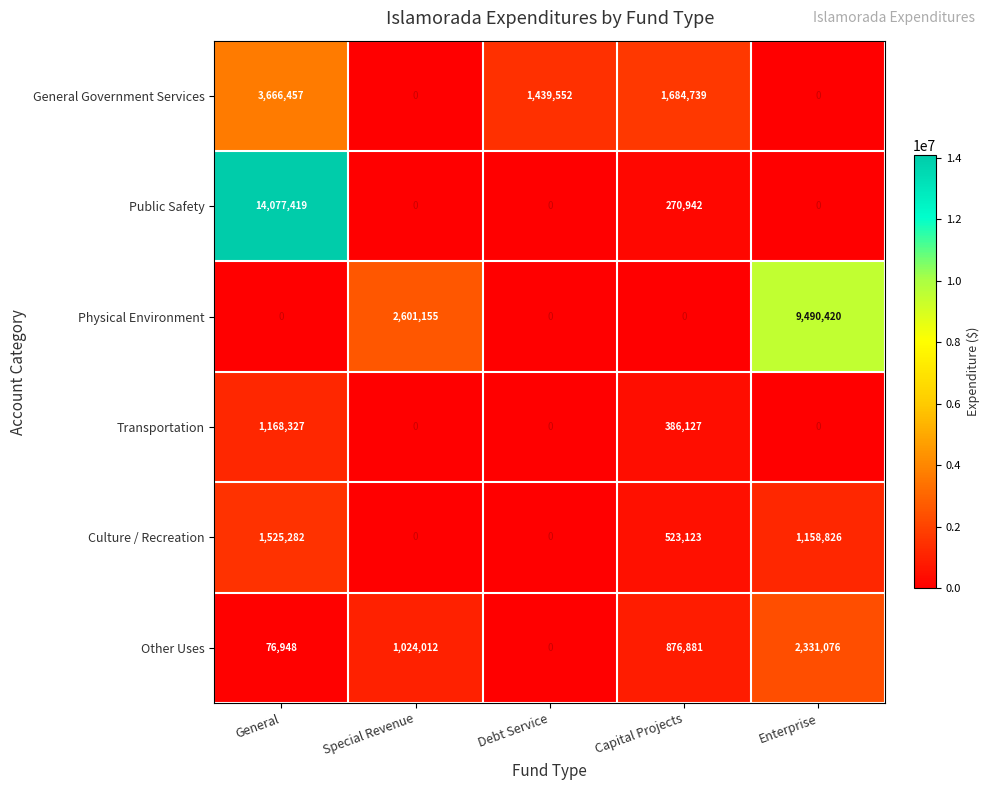

Which series has the widest spread of values?

Public Safety